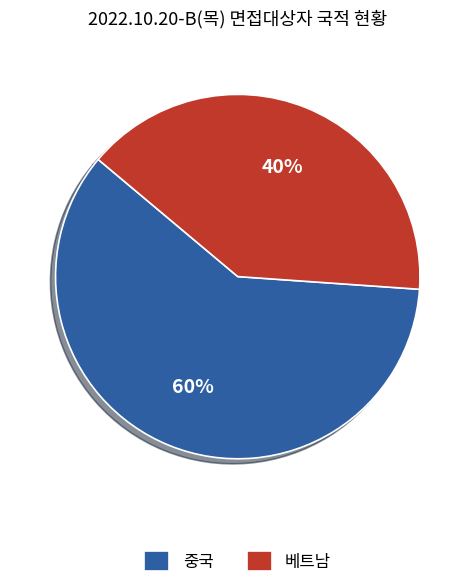

The 베트남 slice represents 33% of the pie. True or false?

False